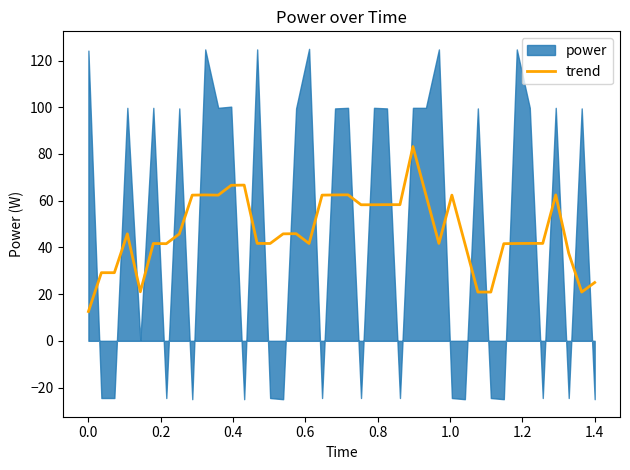

How many interior local valleys (lower than both neighbors) does the data have?

8